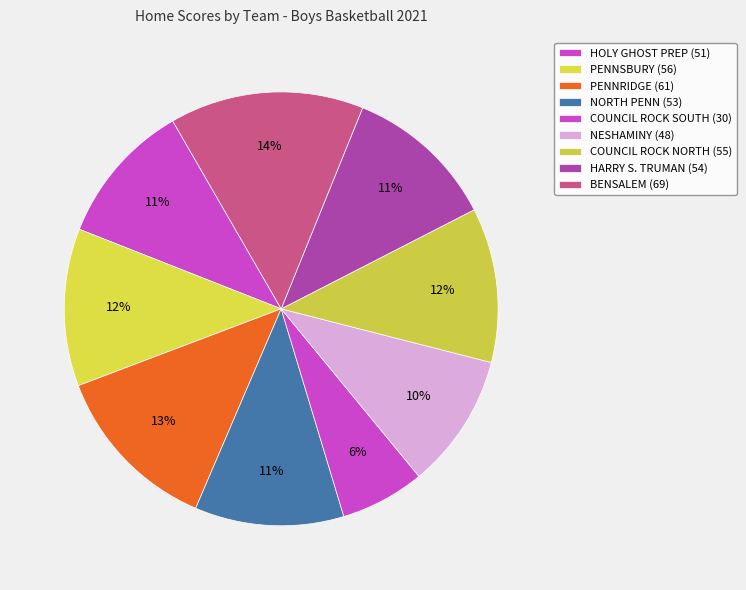

How many slices are in this pie chart?

9